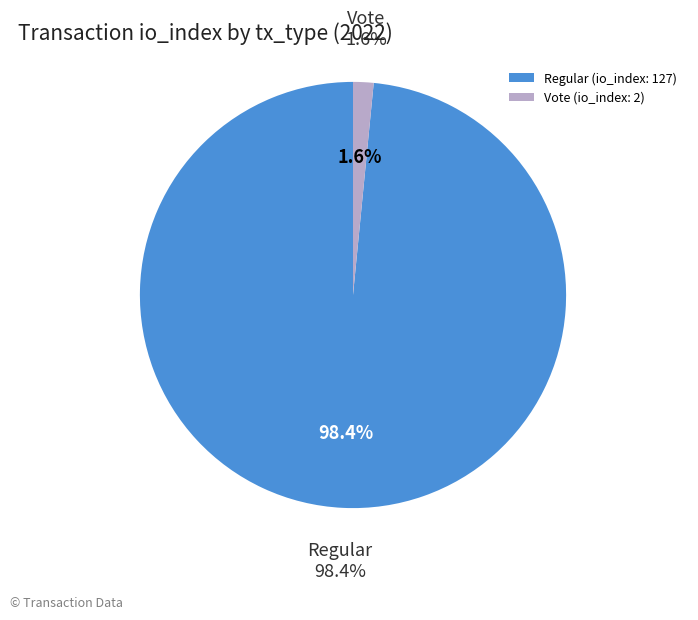

Is there any slice that represents more than half of the pie?

Yes